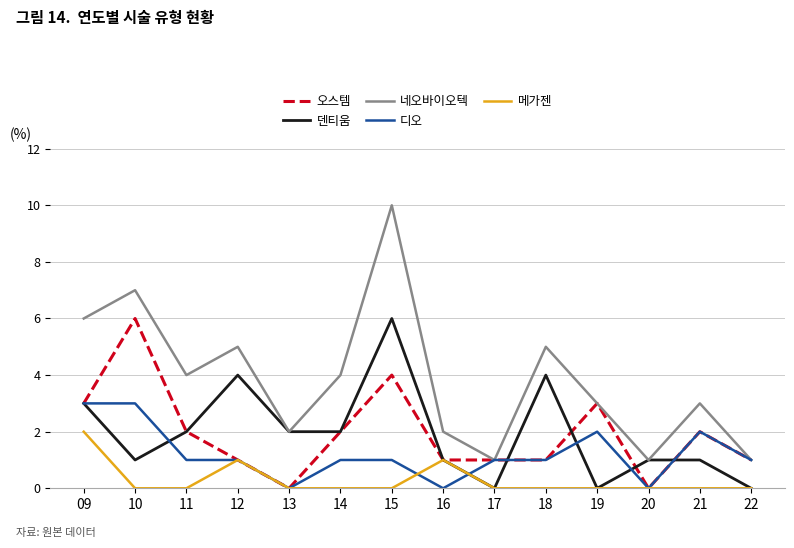

True or false: 덴티움 has more than 2 points higher than both neighbors.

True